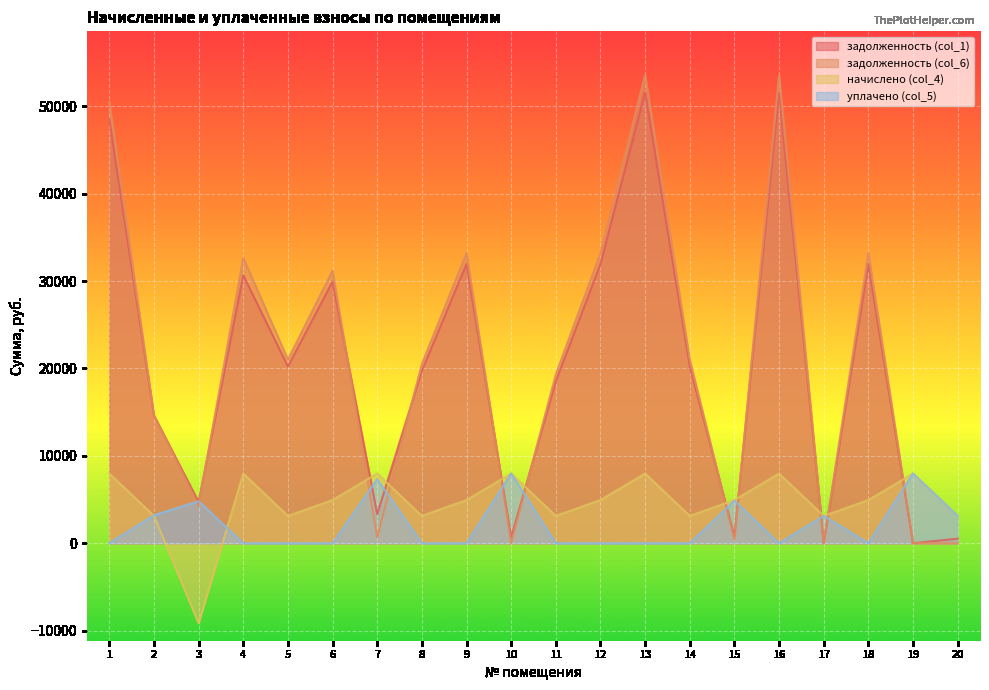

How many values in the начислено (col_4) series are below 4944?

8